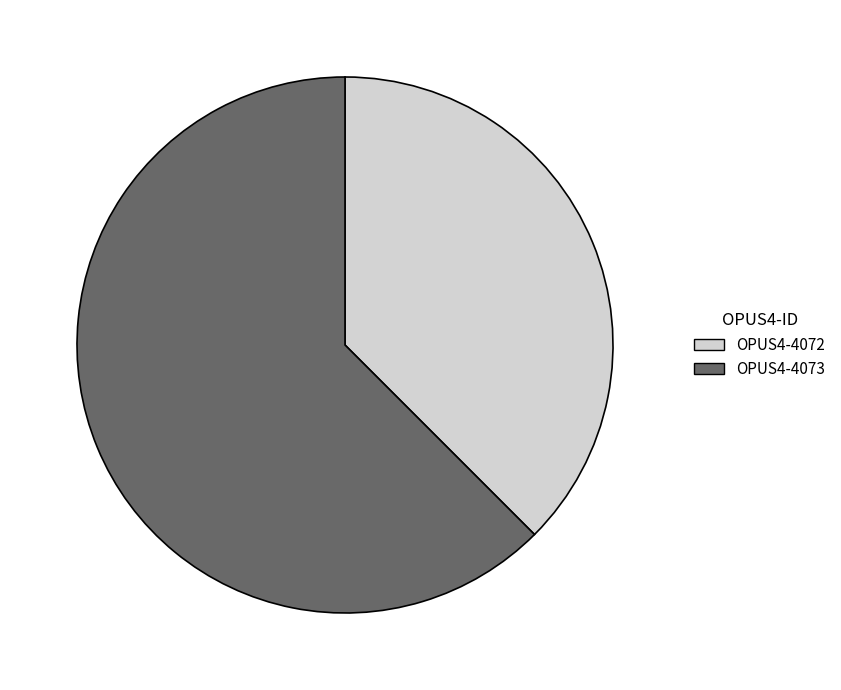

Is it true that OPUS4-4072 is 43% of the pie?

False